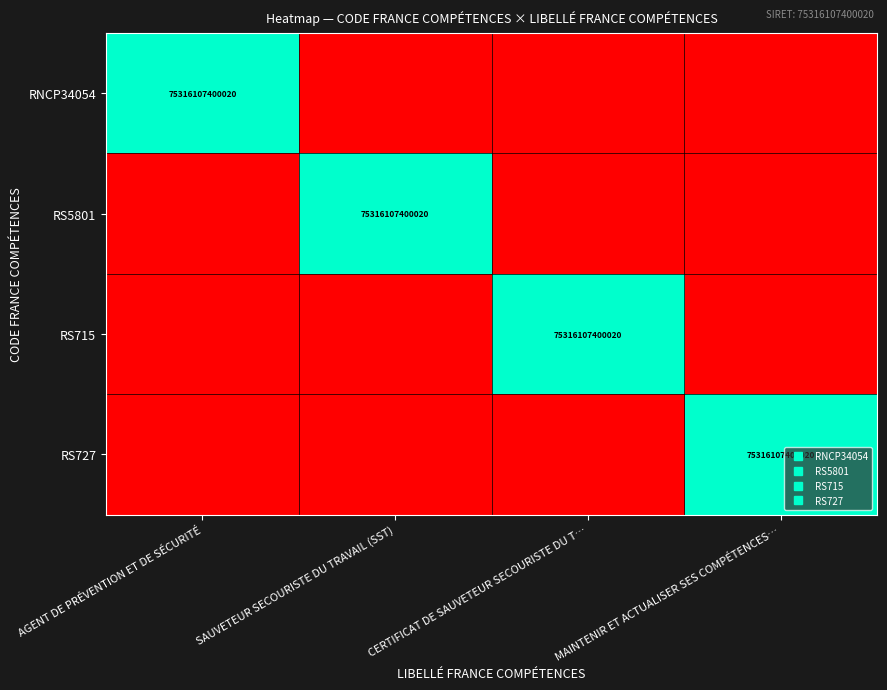

The RS5801 series shows -1 at MAINTENIR ET ACTUALISER SES COMPÉTENCES…. True or false?

False